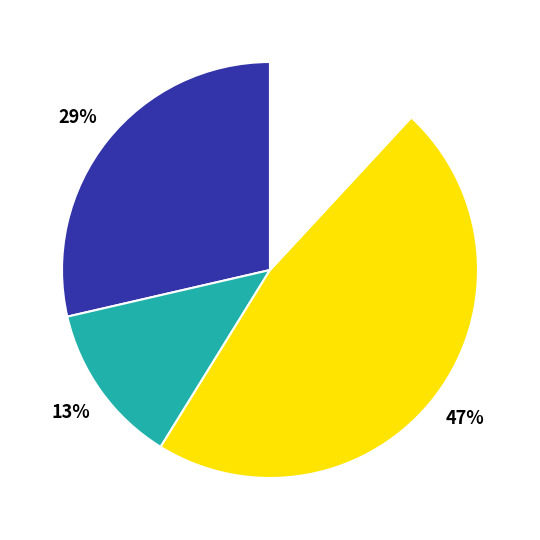

To the nearest percent, what is the difference between the largest and smallest slice percentages?

35%